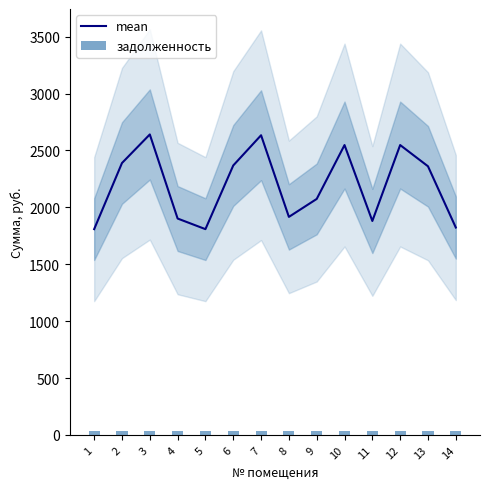

What is the average value of the mean series?

2192.8